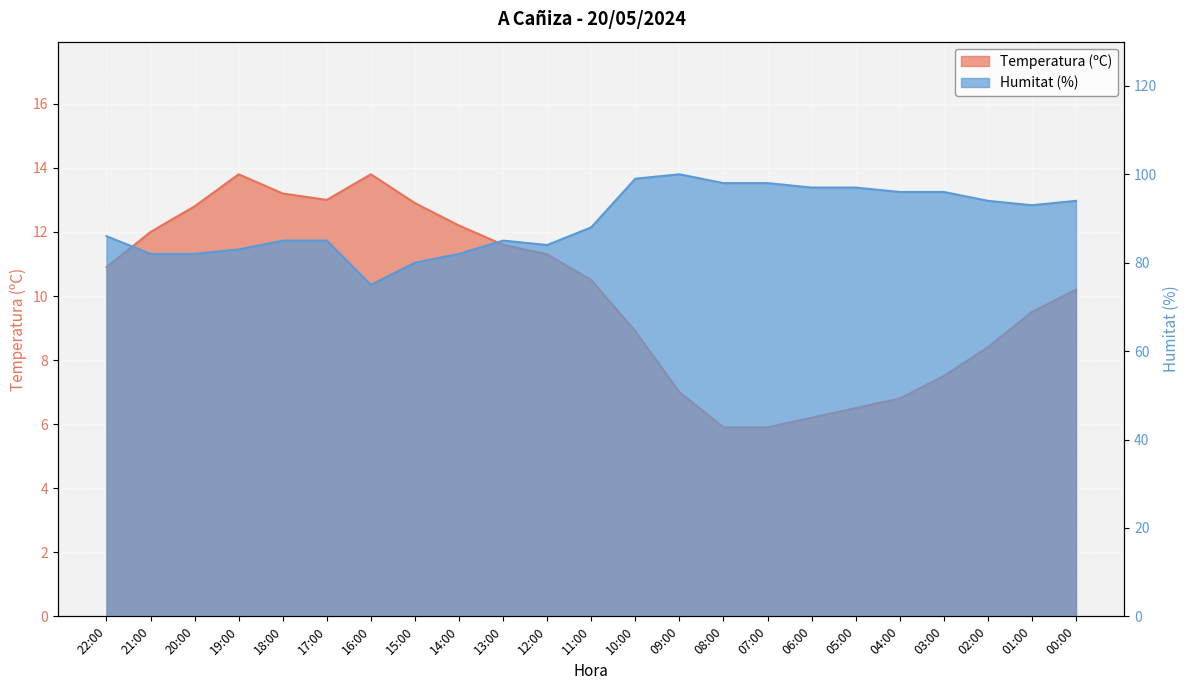

At which category does Humitat (%) reach its first local peak?

13:00